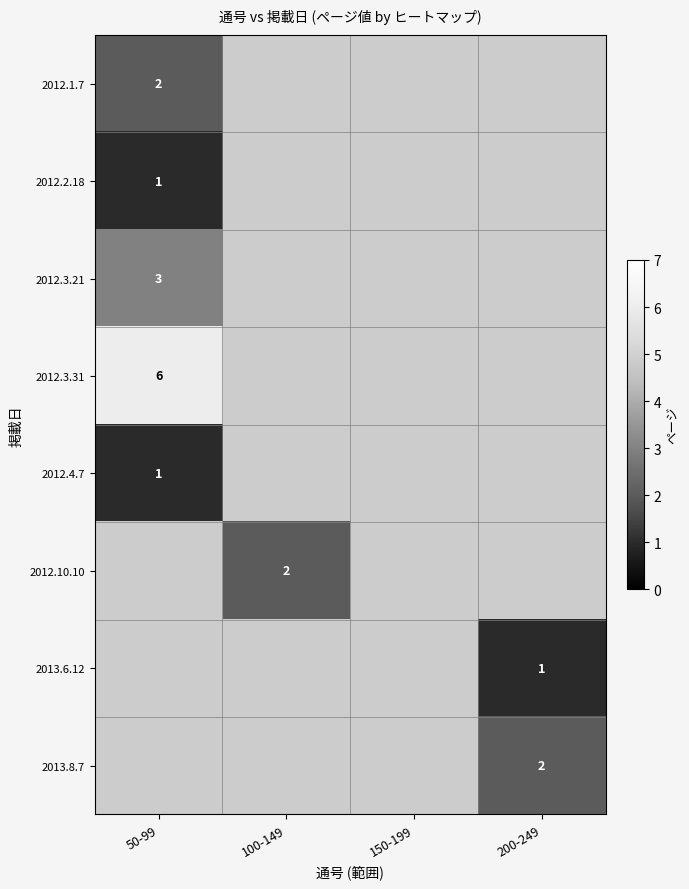

Count the number of data series in this chart.

8